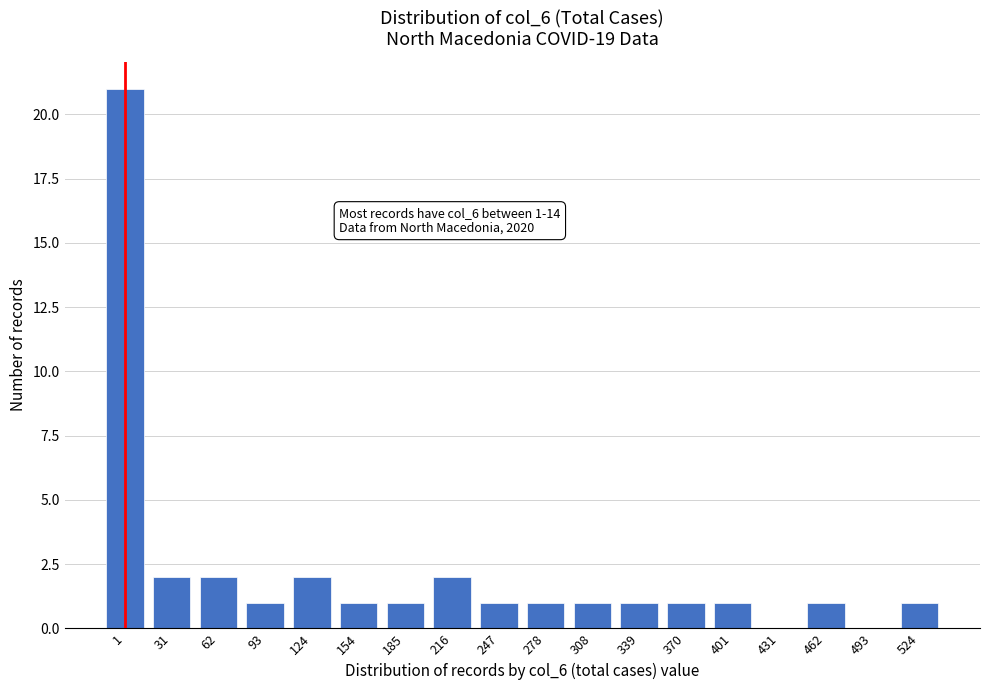

Reading left to right, extract all data points from this chart.

1=21	31=2	62=2	93=1	124=2	154=1	185=1	216=2	247=1	278=1	308=1	339=1	370=1	401=1	431=0	462=1	493=0	524=1